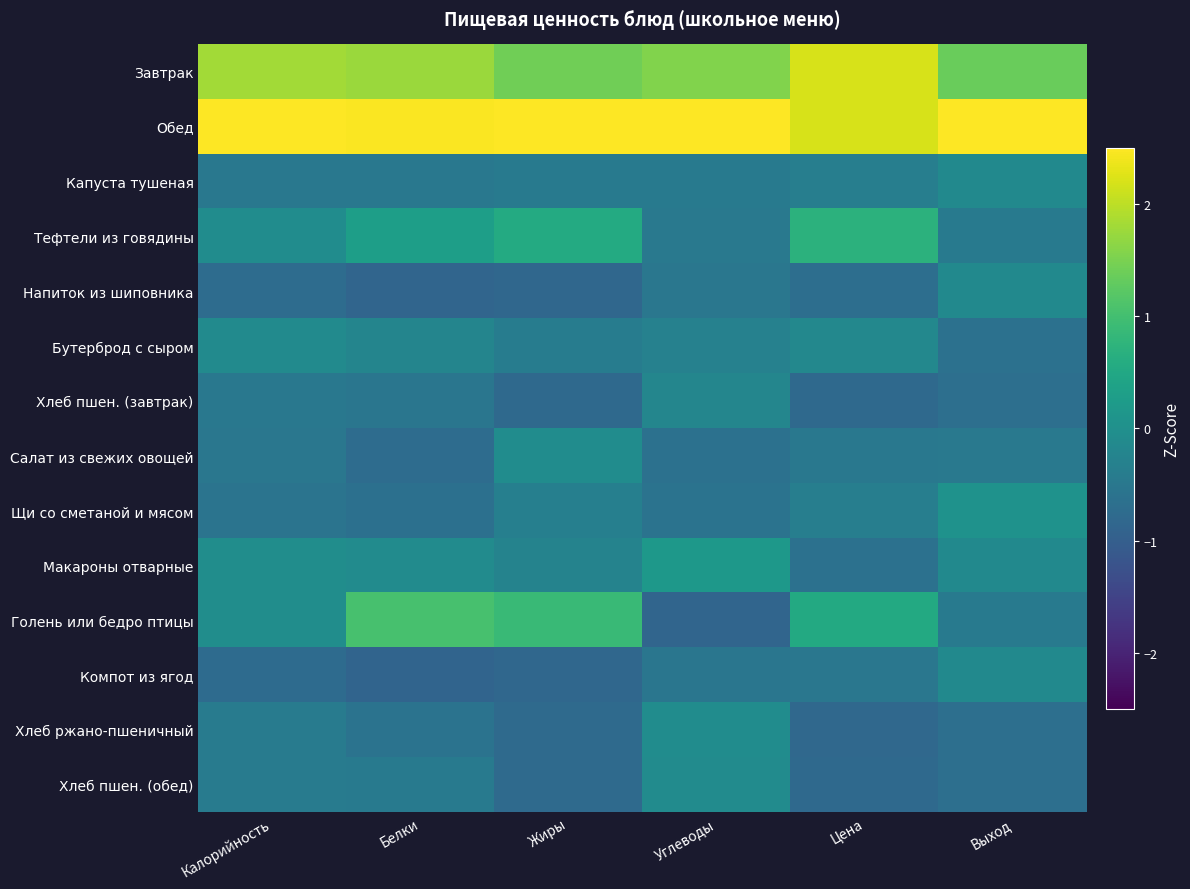

At how many categories does at least one series exceed 0?

6